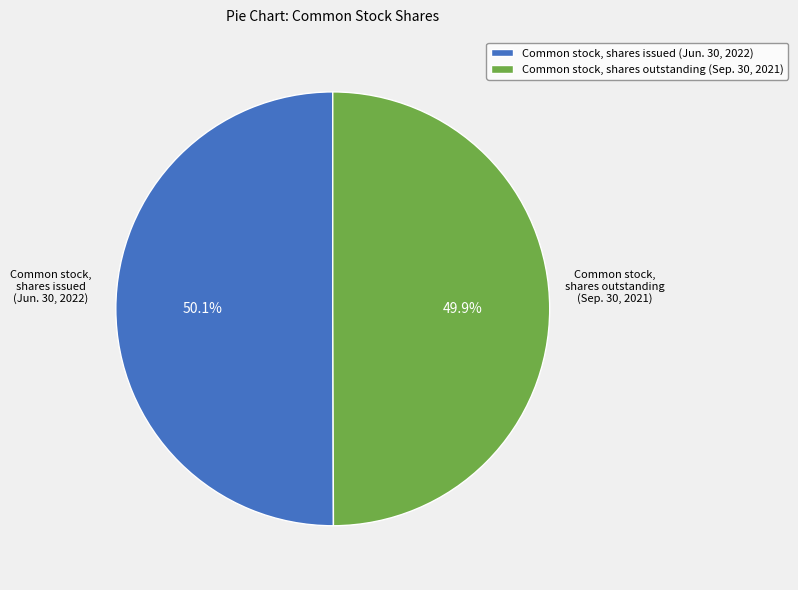

Does any single category account for the majority?

Yes